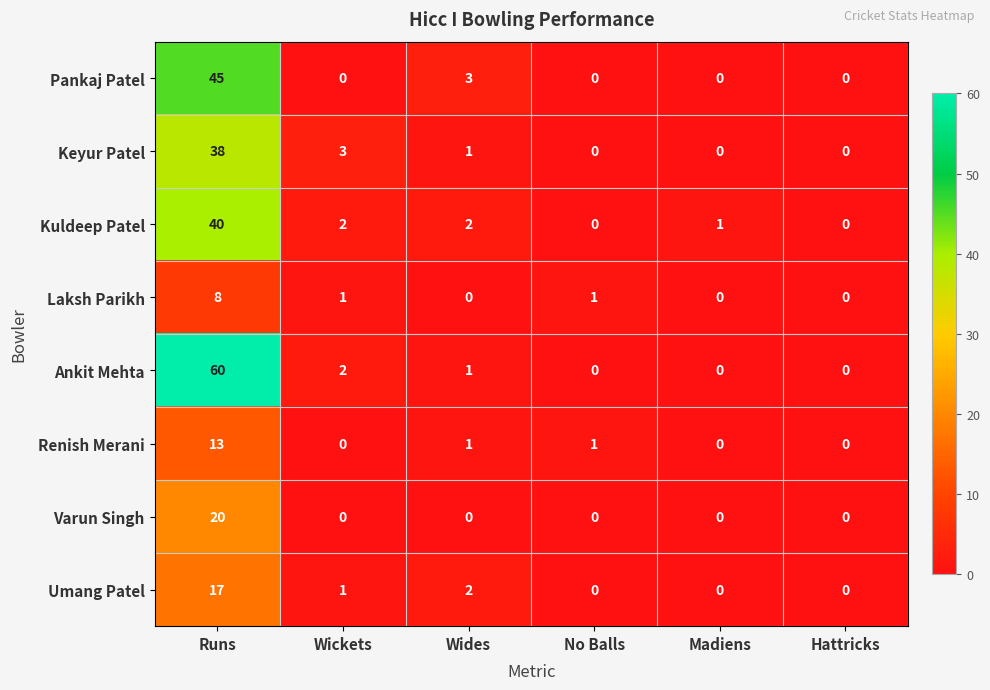

What is the maximum value shown in the chart?

60